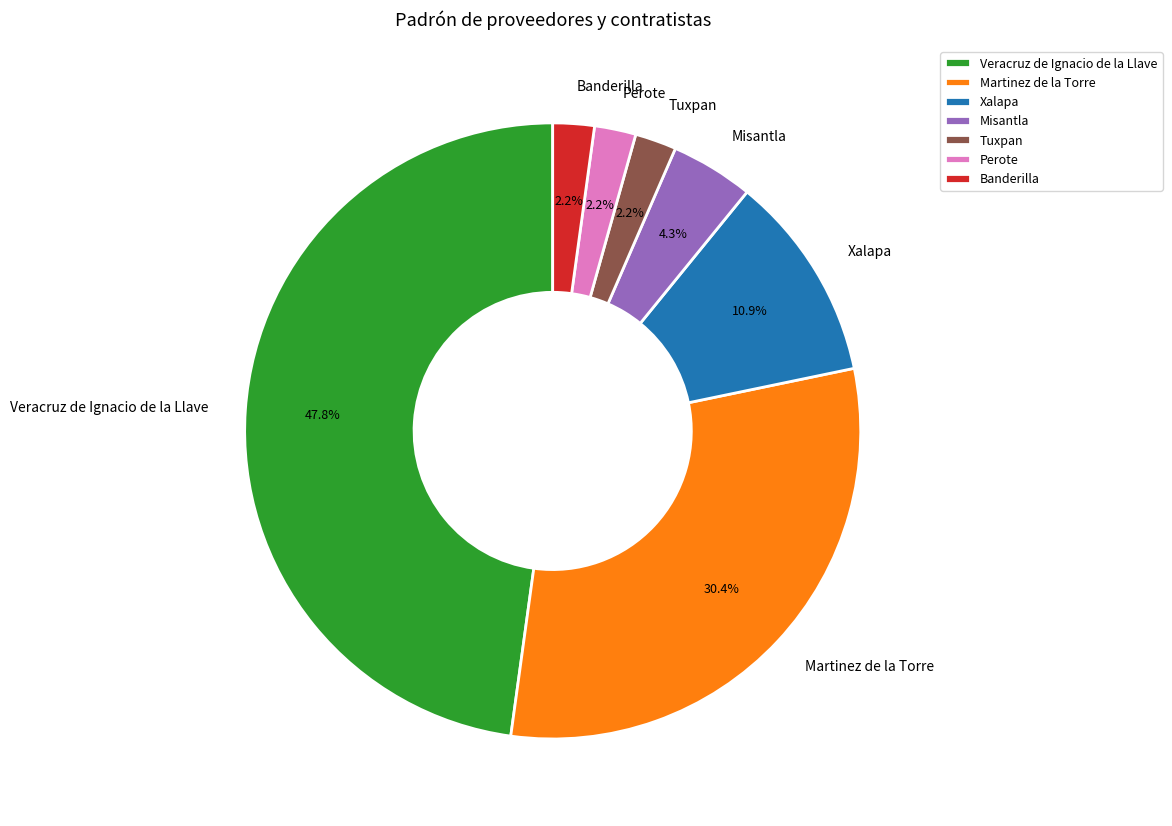

How many segments does this pie chart have?

7